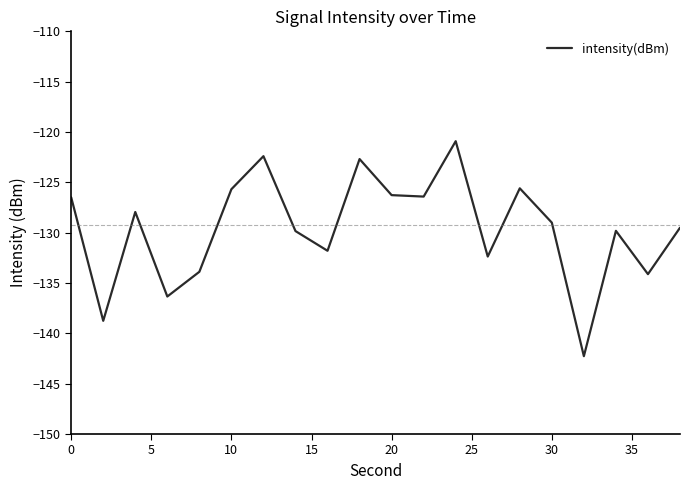

What is the maximum value shown in the chart?

-120.9